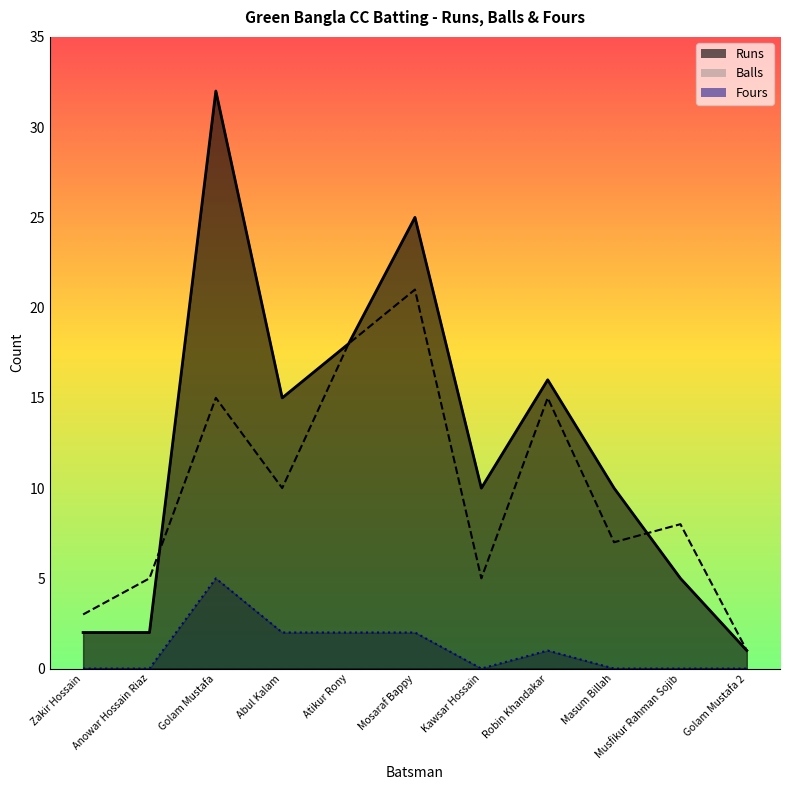

What is the total value across all series at Anowar Hossain Riaz?

7